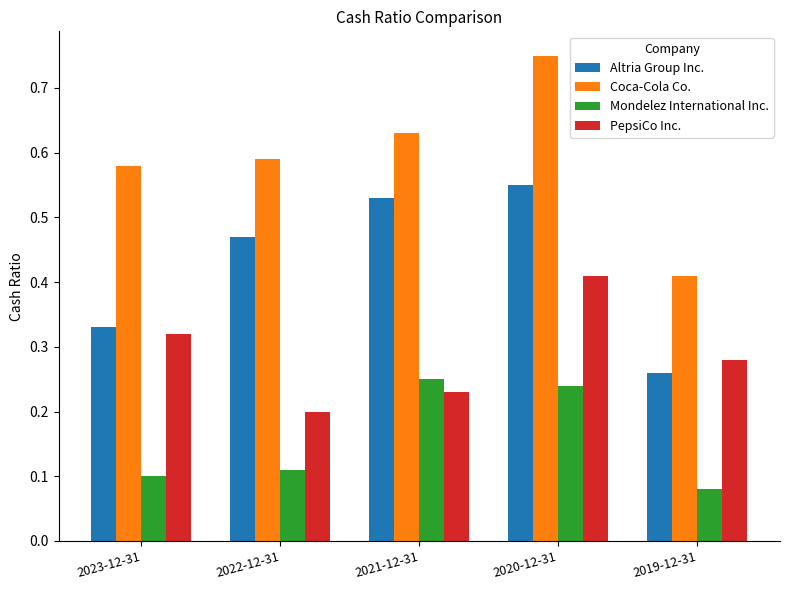

How many bars are there in each group?

4